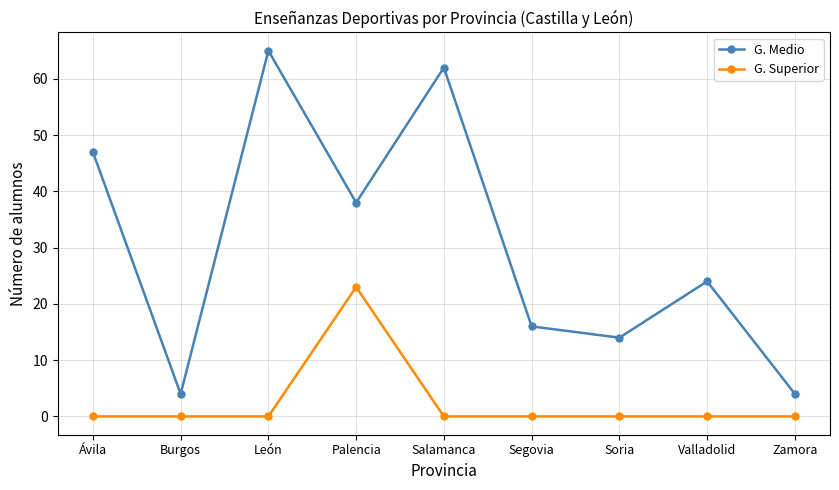

How many interior local peaks does the G. Medio series have?

3